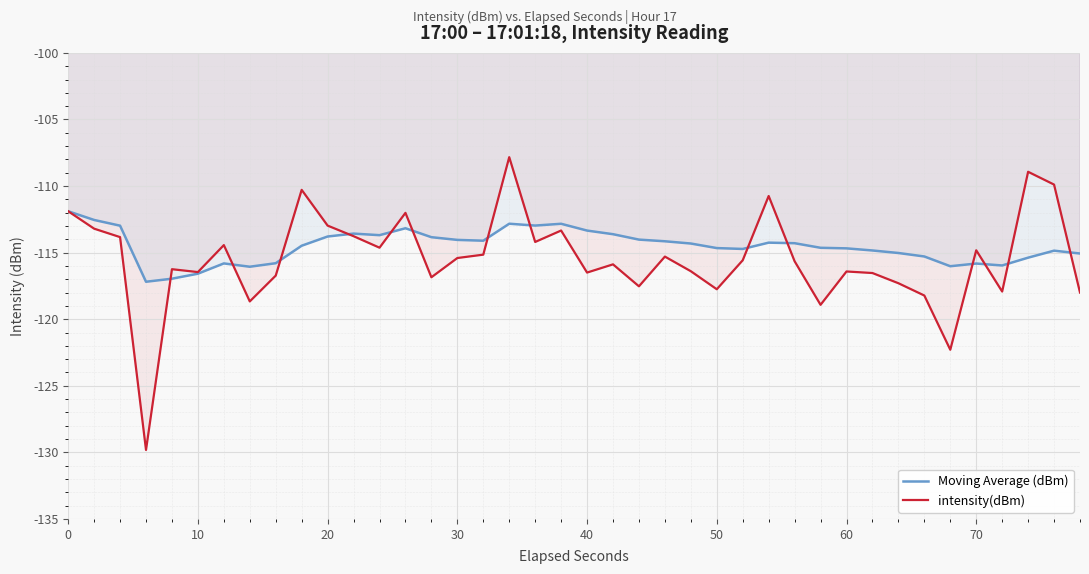

What is the sum of all Moving Average (dBm) values?

-4580.1